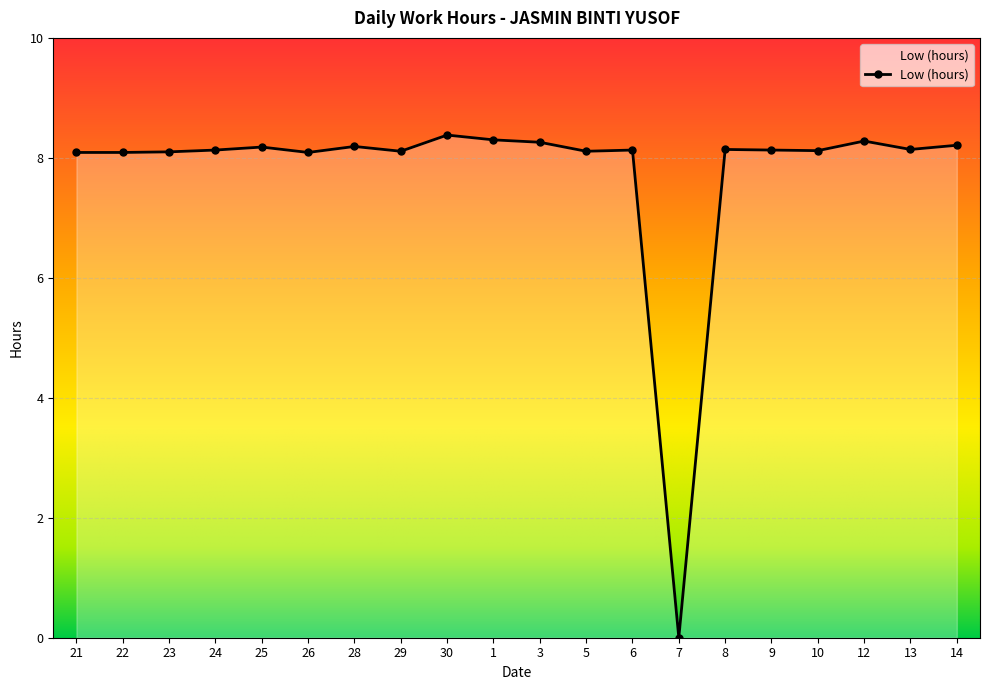

What is the label of the 13th point from the left?

6